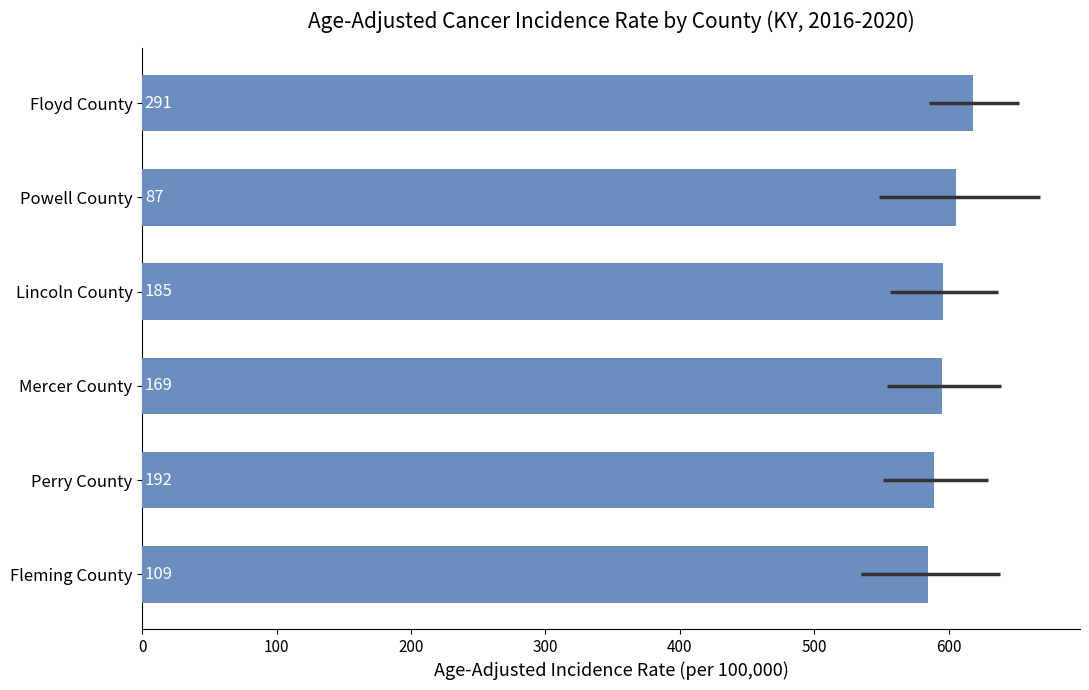

The value at Lincoln County is 265.1. True or false?

False